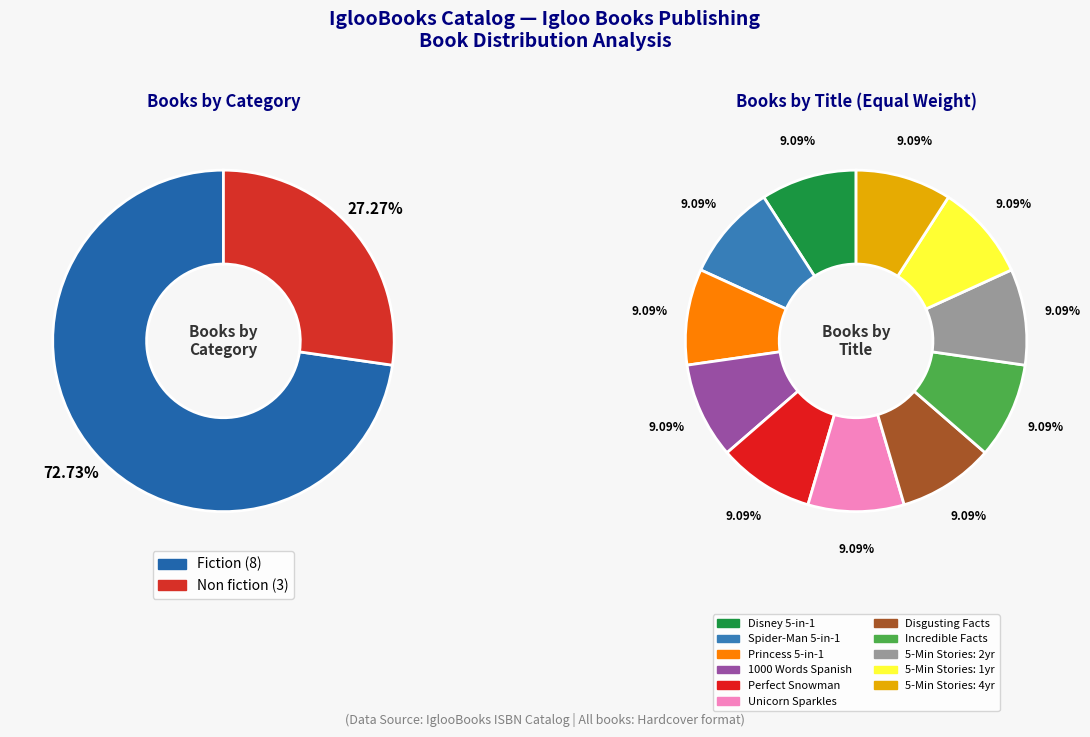

To the nearest percent, what percentage of the pie is Totally Incredible Book?

9%